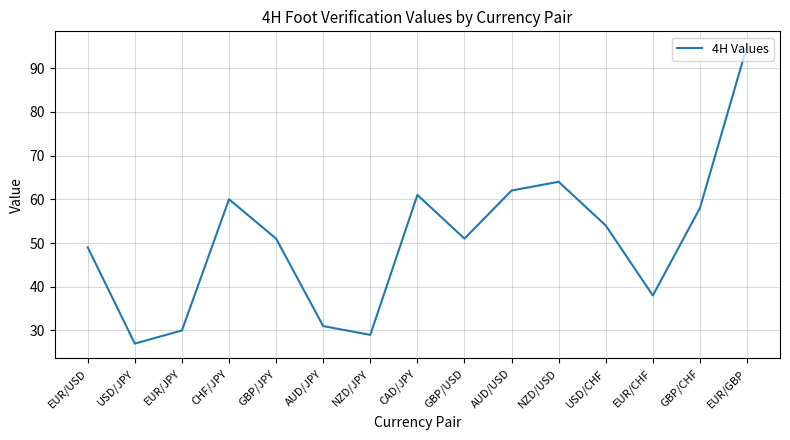

What is the sum of the values at CHF/JPY and EUR/USD?

109